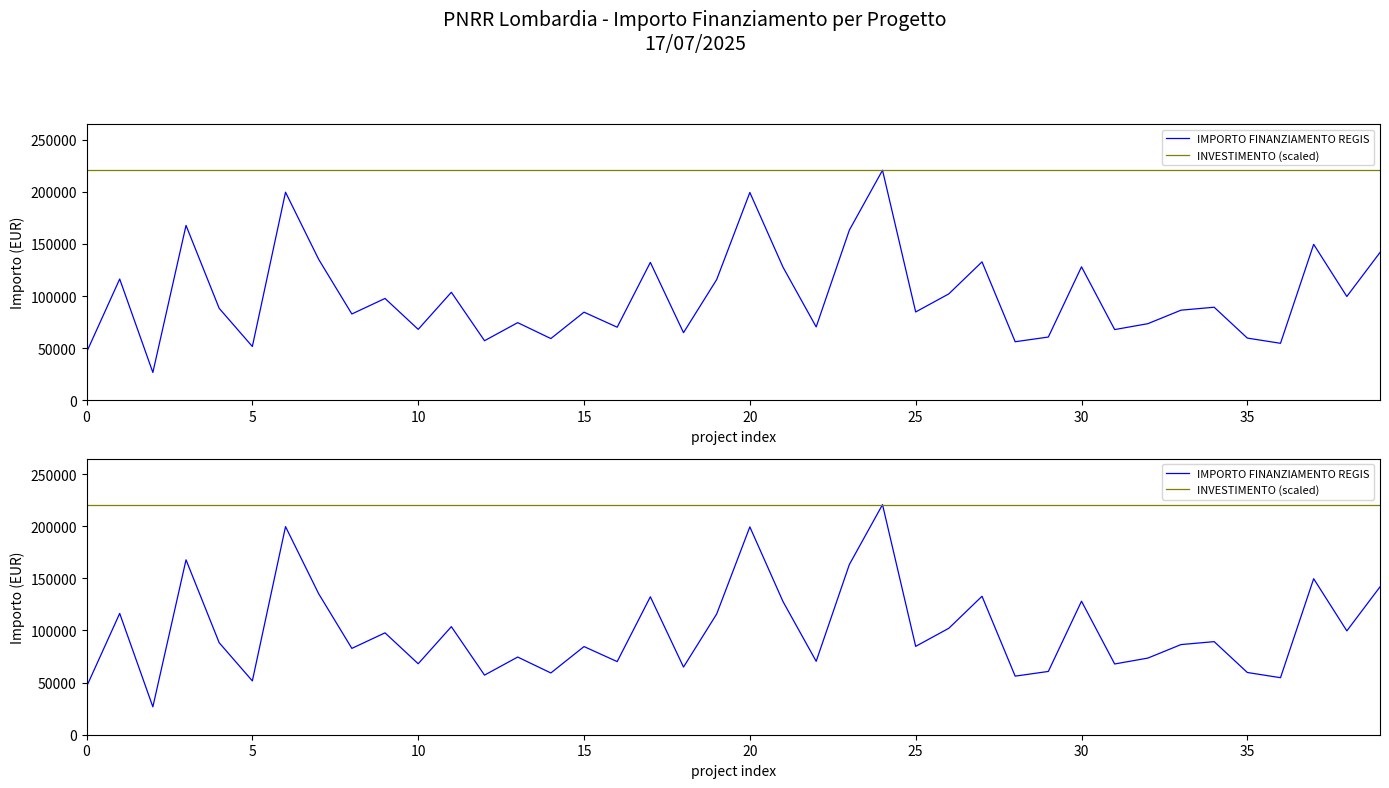

What is the sum of all IMPORTO FINANZIAMENTO REGIS values?

4010202.8